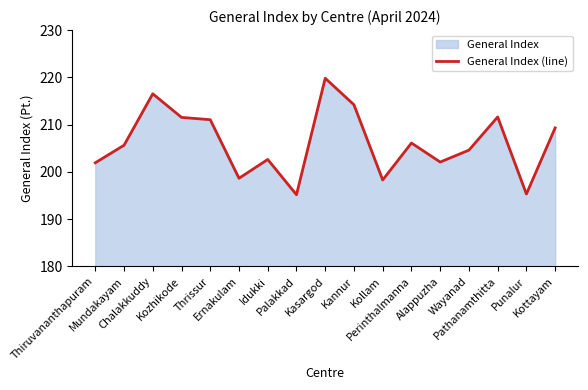

Where is the first local minimum?

Ernakulam